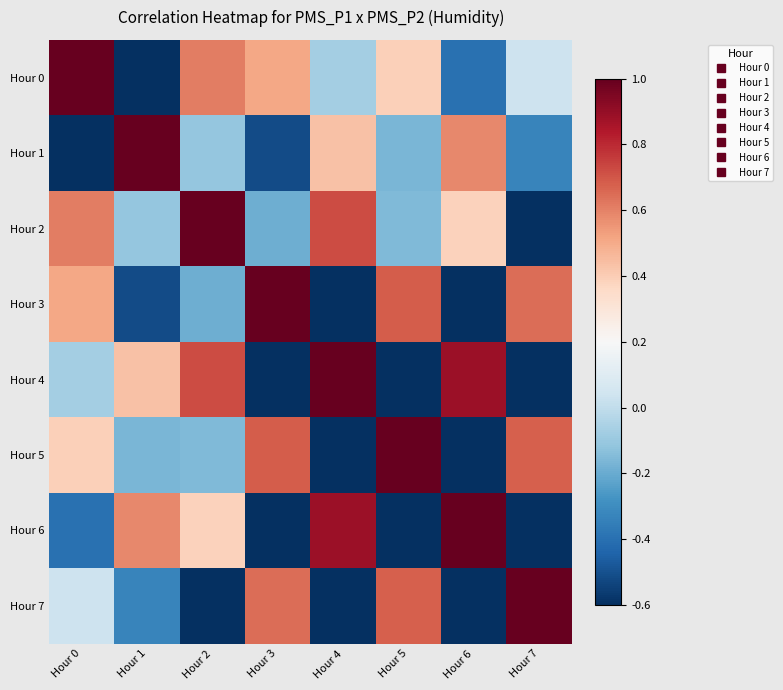

What is the spread (max minus min) of values at Hour 6?

1.8